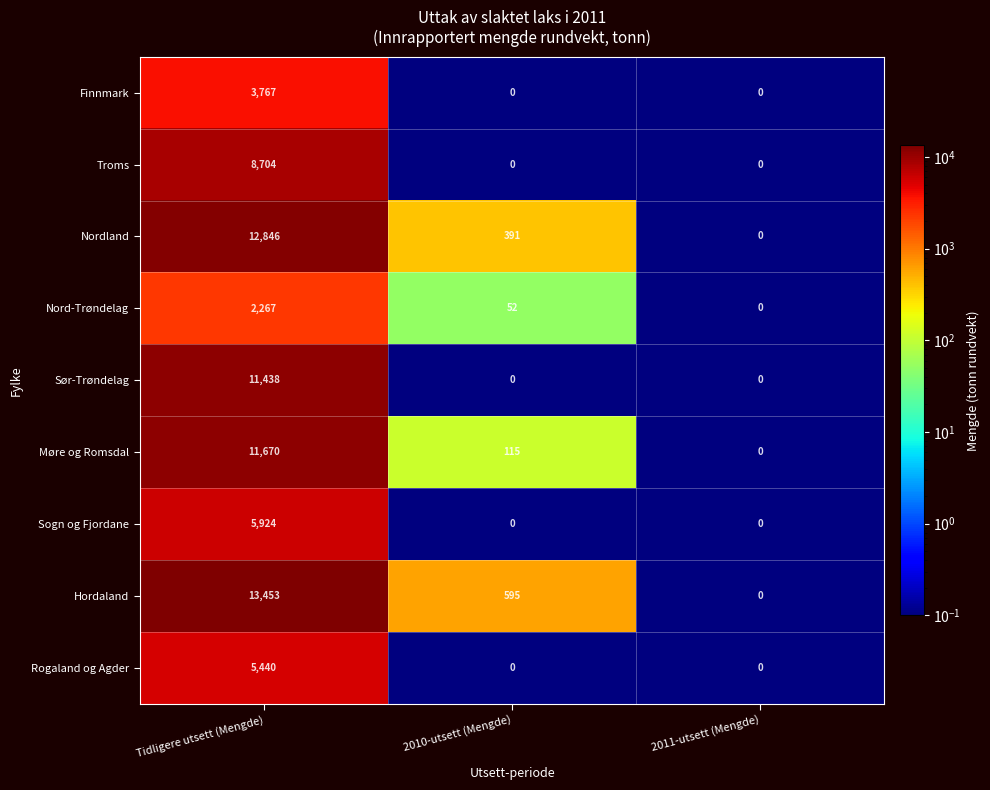

Reading left to right, transcribe all the data shown in this chart.

Finnmark: 3767	0	0
Troms: 8704	0	0
Nordland: 12846	391	0
Nord-Trøndelag: 2267	52	0
Sør-Trøndelag: 11438	0	0
Møre og Romsdal: 11670	115	0
Sogn og Fjordane: 5924	0	0
Hordaland: 13453	595	0
Rogaland og Agder: 5440	0	0